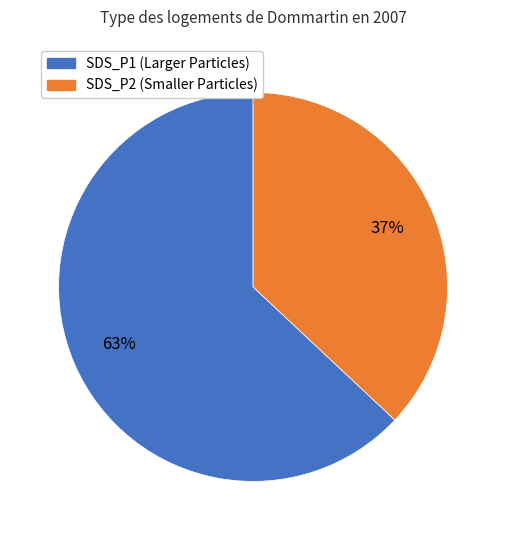

To the nearest percent, what is the difference between the largest and smallest slice percentages?

26%